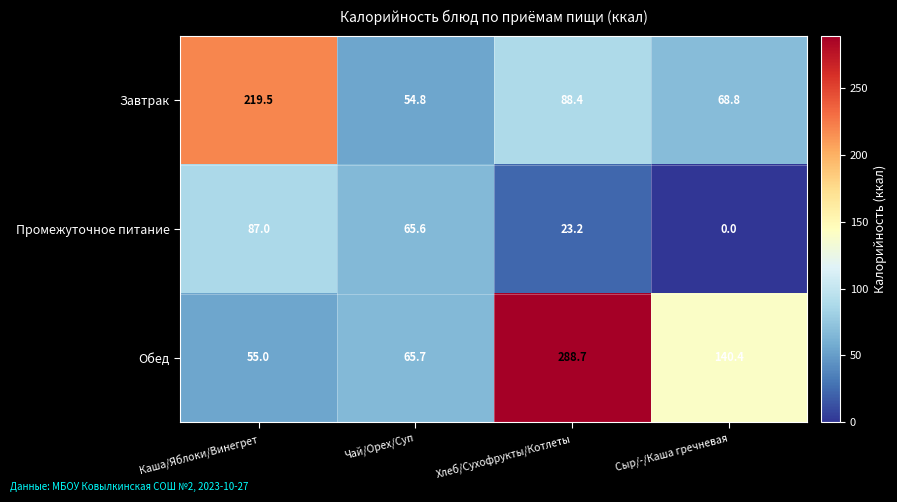

Rank the series by their average value, from lowest to highest.

Промежуточное питание, Завтрак, Обед